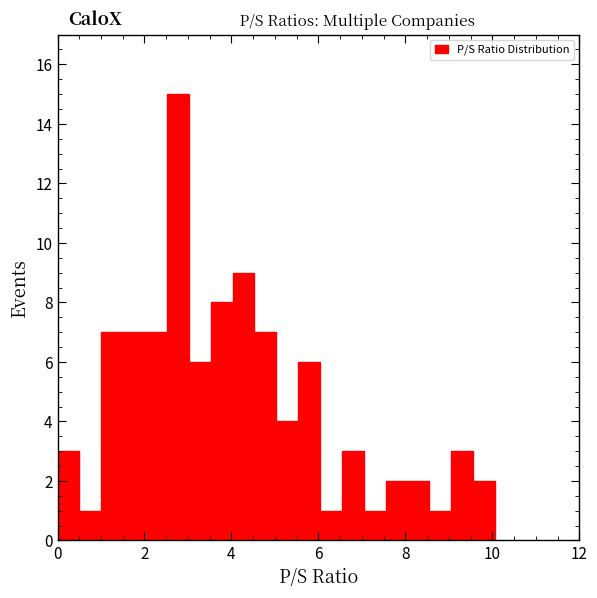

Around what value on the x-axis is the tallest bar? Give the approximate position of its centre, as read against the axis.

2.8